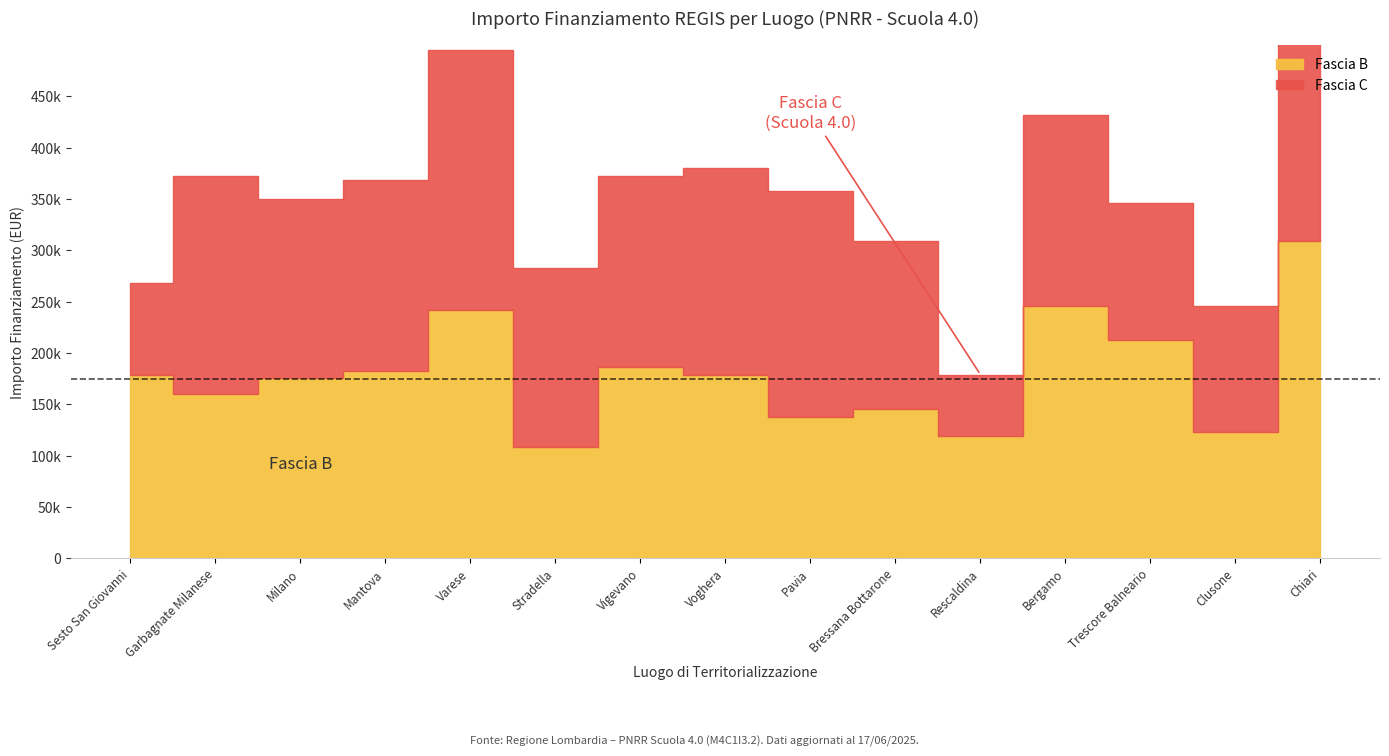

The value of Fascia B at Bergamo is 432952.1. True or false?

False